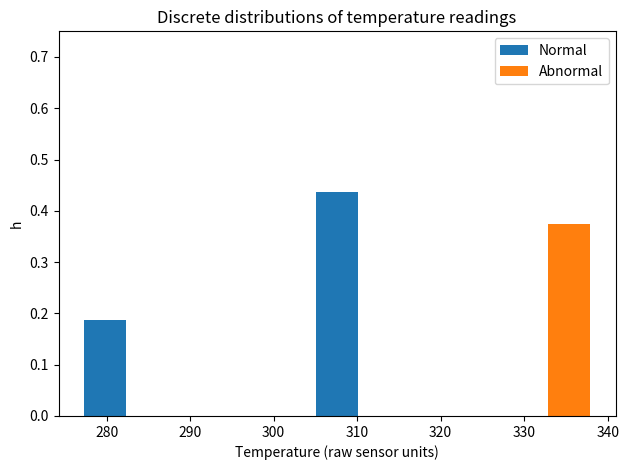

Which range on the x-axis has the tallest stacked bar (by total height)?

305 to 310